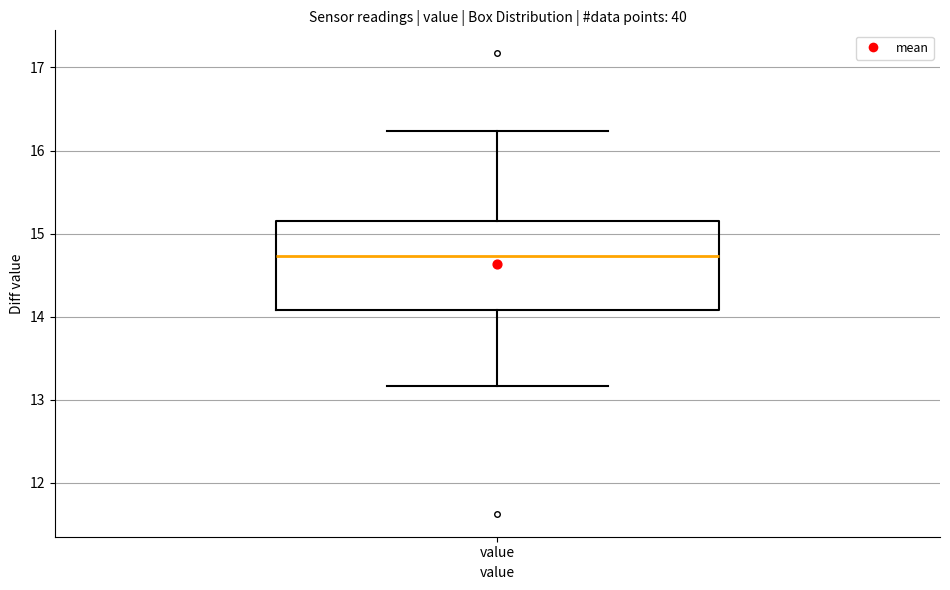

Transcribe this box plot: give where the median line is, the range the box spans, and where the two whiskers end, as read against the y-axis. The values are not printed on the chart, so give them approximately, as read against the axis.

median 14.7, box 14.1 to 15.2, whiskers 13.2 to 16.2